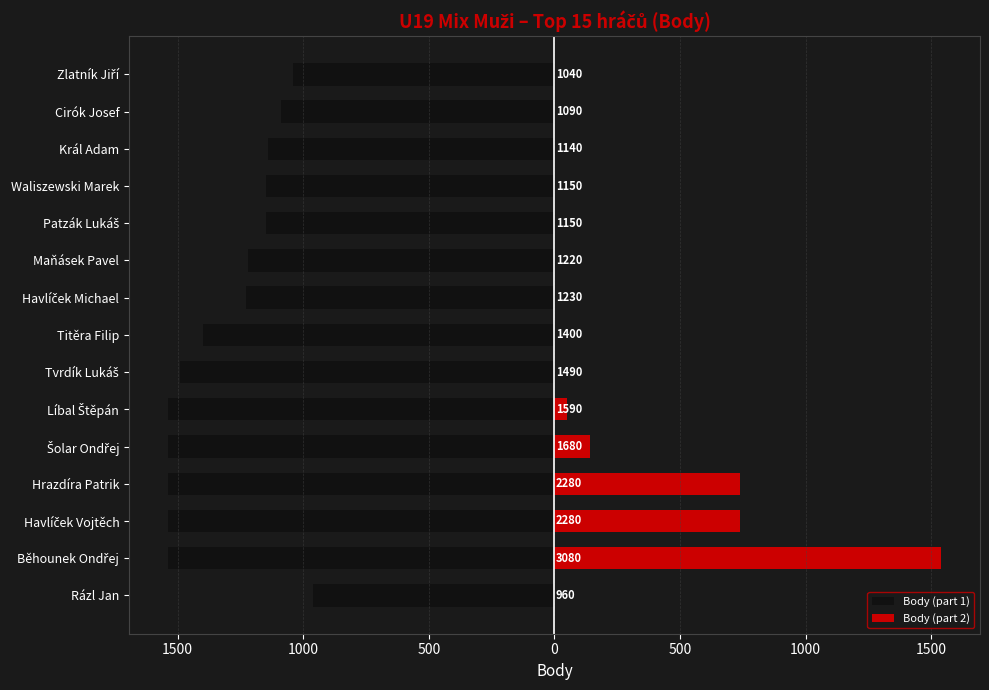

List the series in order of their overall mean, highest first.

Body (part 2), Body (part 1)